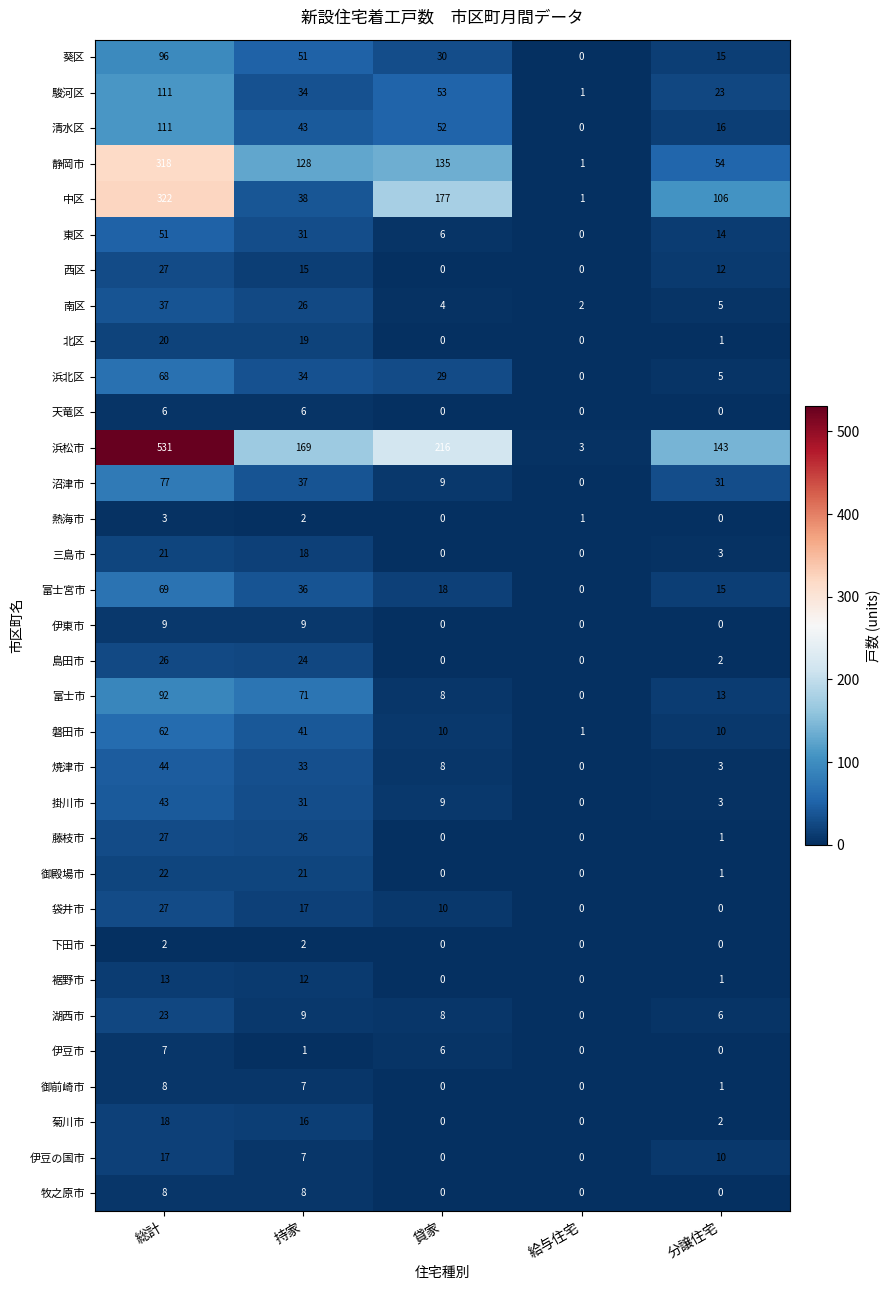

Which series has the largest total across all categories?

浜松市